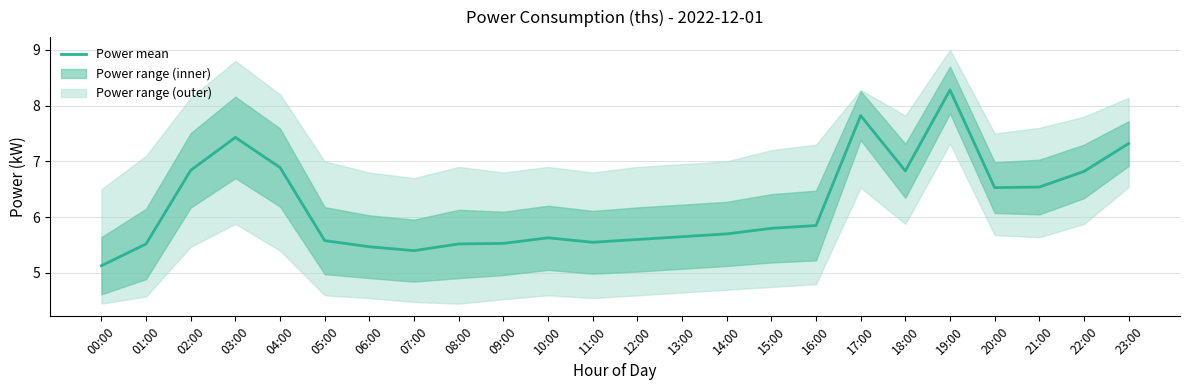

Rank the categories by value from lowest to highest.

00:00, 07:00, 06:00, 01:00, 08:00, 09:00, 11:00, 05:00, 12:00, 10:00, 13:00, 14:00, 15:00, 16:00, 20:00, 21:00, 22:00, 18:00, 02:00, 04:00, 23:00, 03:00, 17:00, 19:00